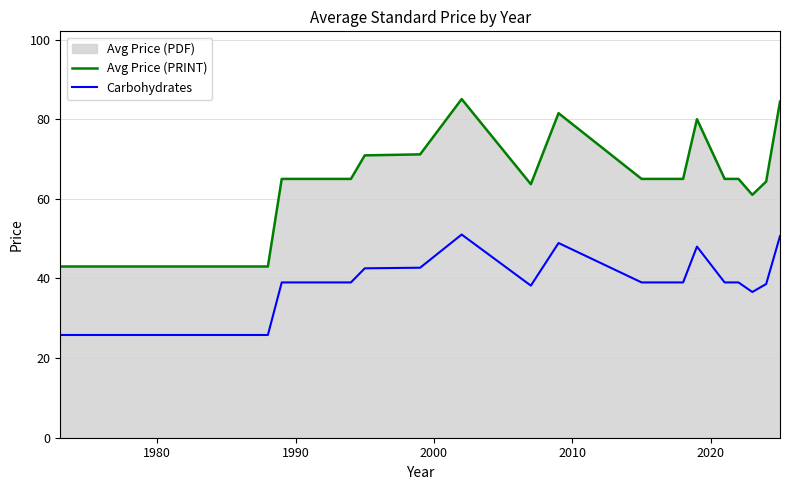

What is the minimum value shown in the chart?

25.8